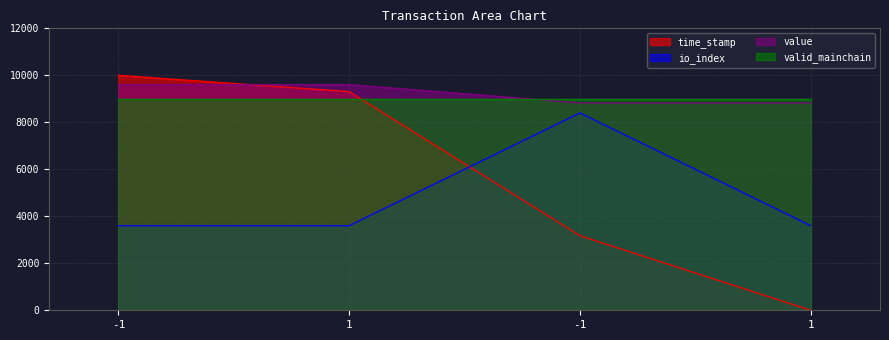

How many data points in time_stamp are above 9306?

2